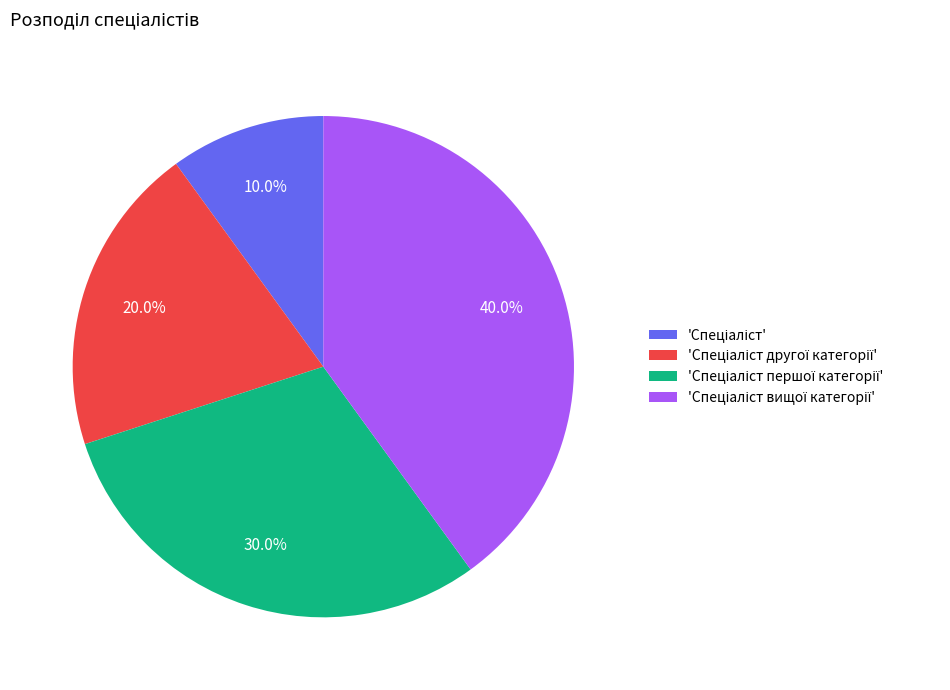

Is there any slice that represents more than half of the pie?

No